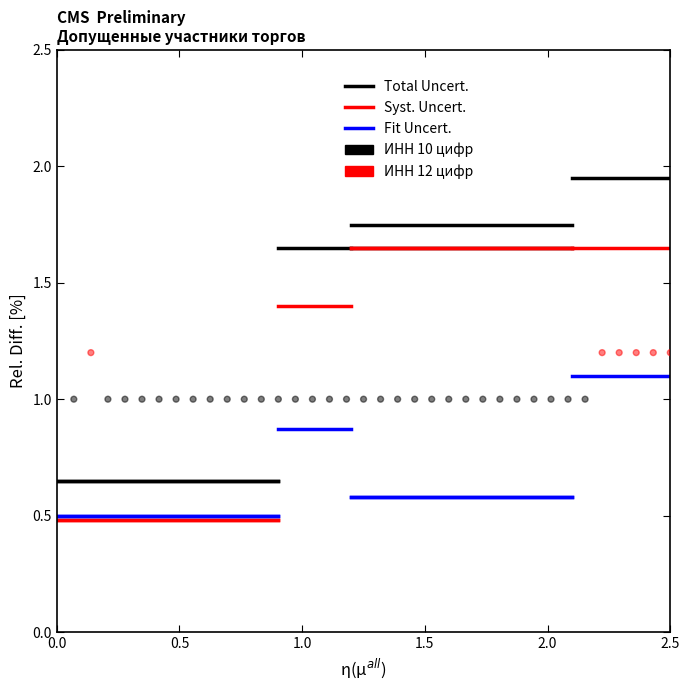

What is the range of X values (max minus min)?

2.4